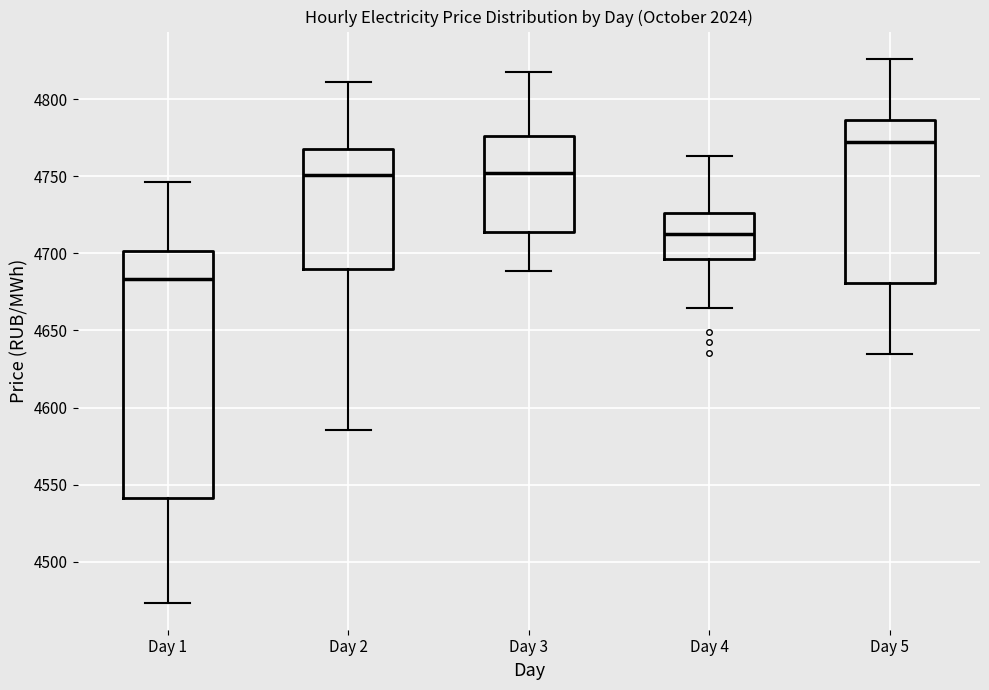

Comparing the boxes themselves (not the whiskers), which one is the tallest?

Day 1